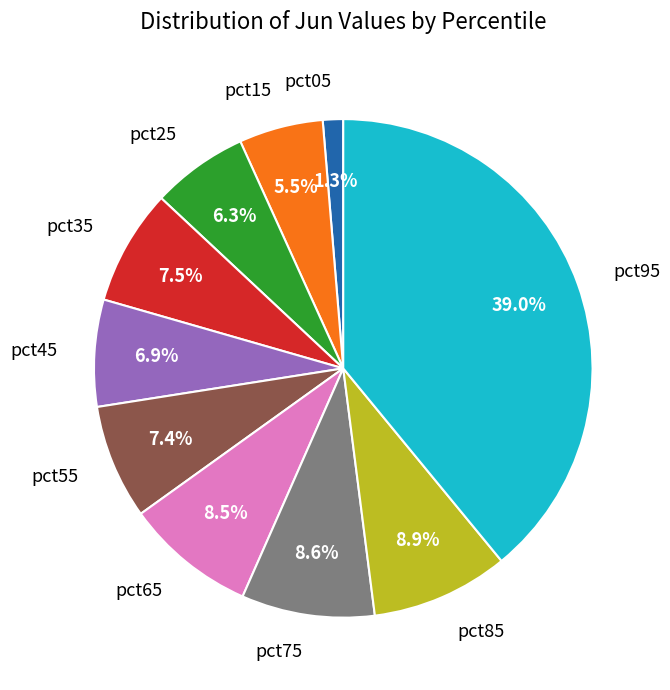

What portion of the pie excludes pct65?

91.5%